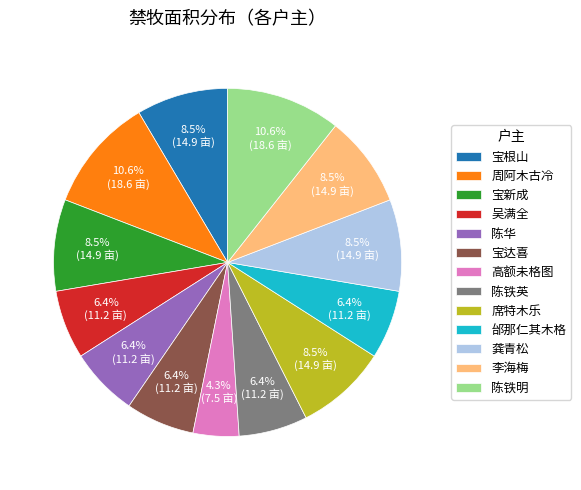

Do 陈铁英 and 陈铁明 together represent more than half of the pie?

No